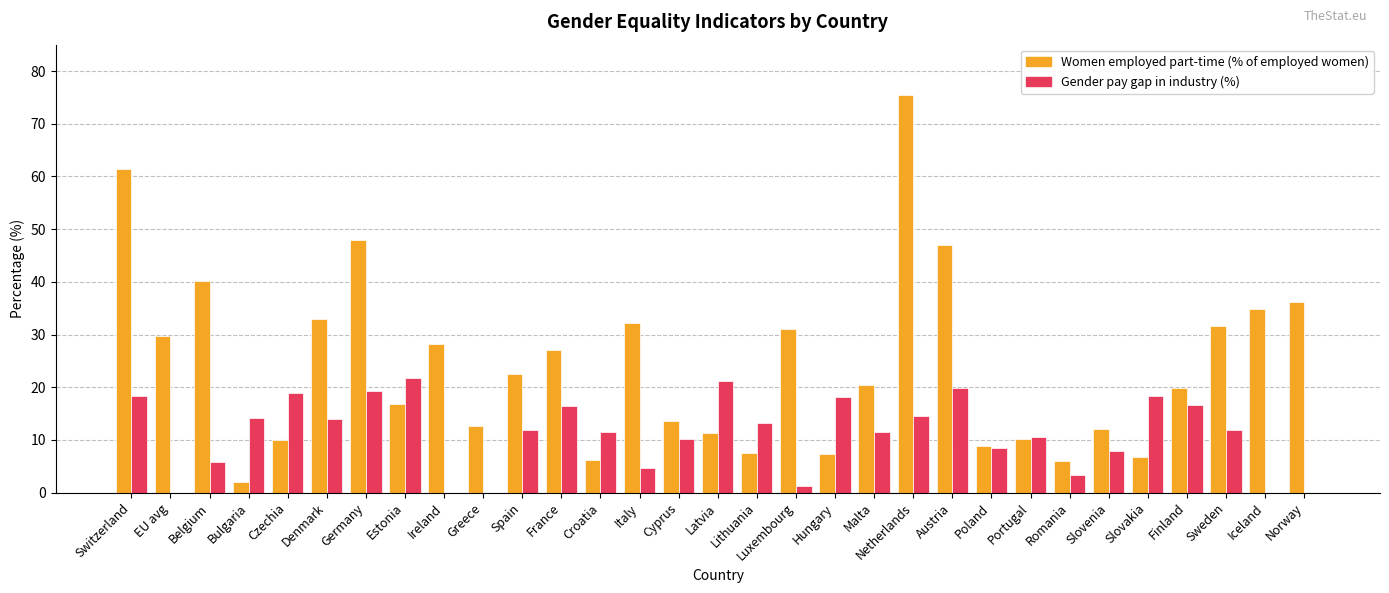

Which series has the largest range (max minus min)?

Women employed part-time (% of employed women)